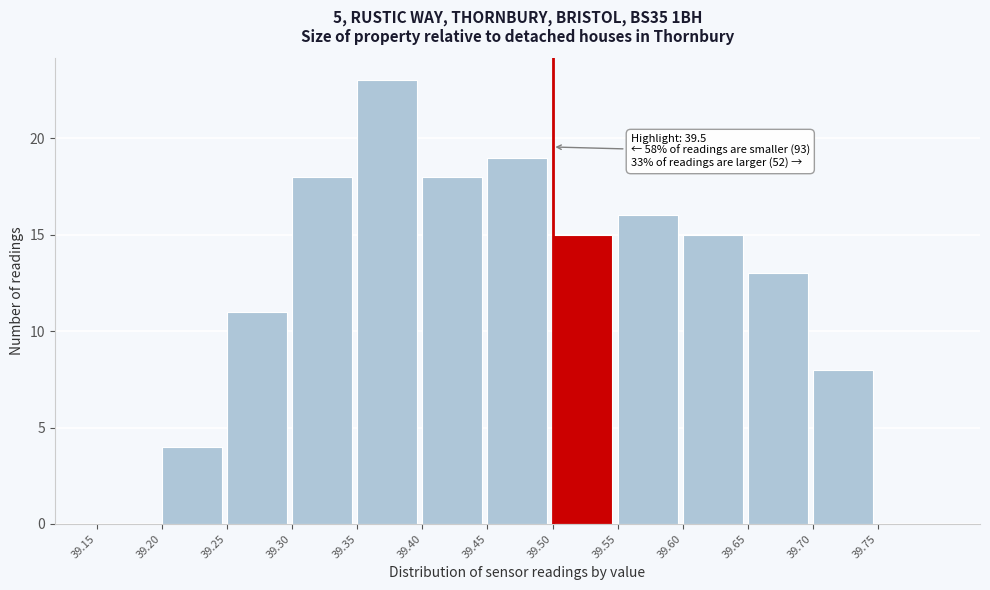

Which range on the x-axis has the tallest bar?

39.35 to 39.40